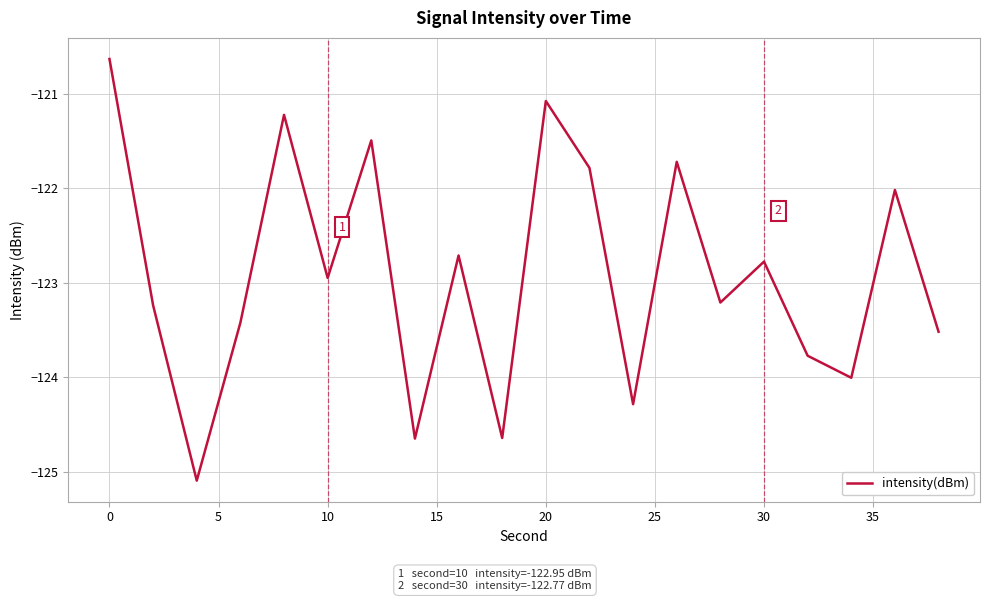

What is the minimum value shown in the chart?

-125.1